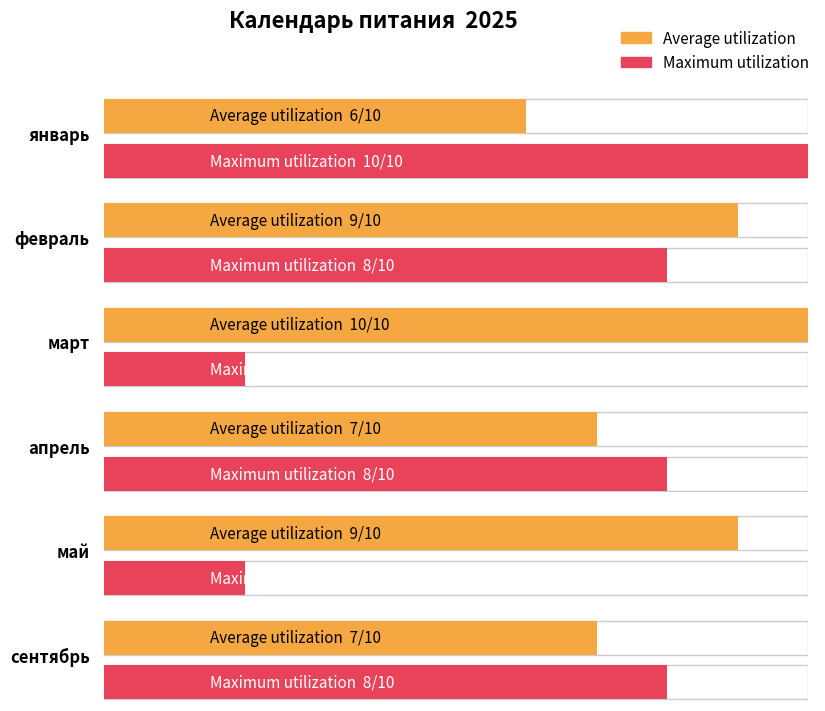

The value of Maximum utilization at апрель is 14. True or false?

False